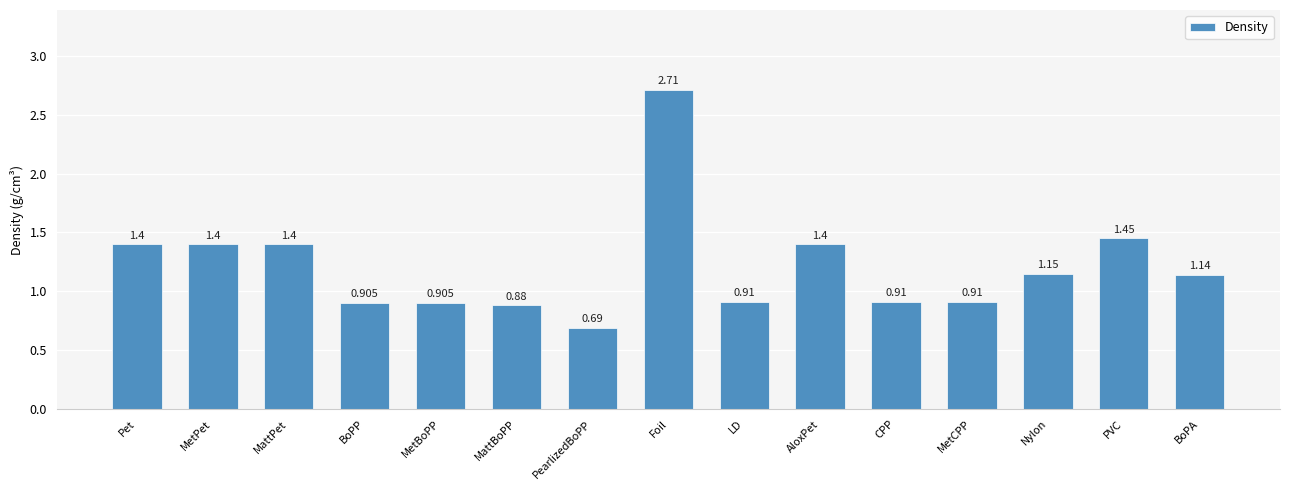

Between Nylon and MattBoPP, which is larger?

Nylon